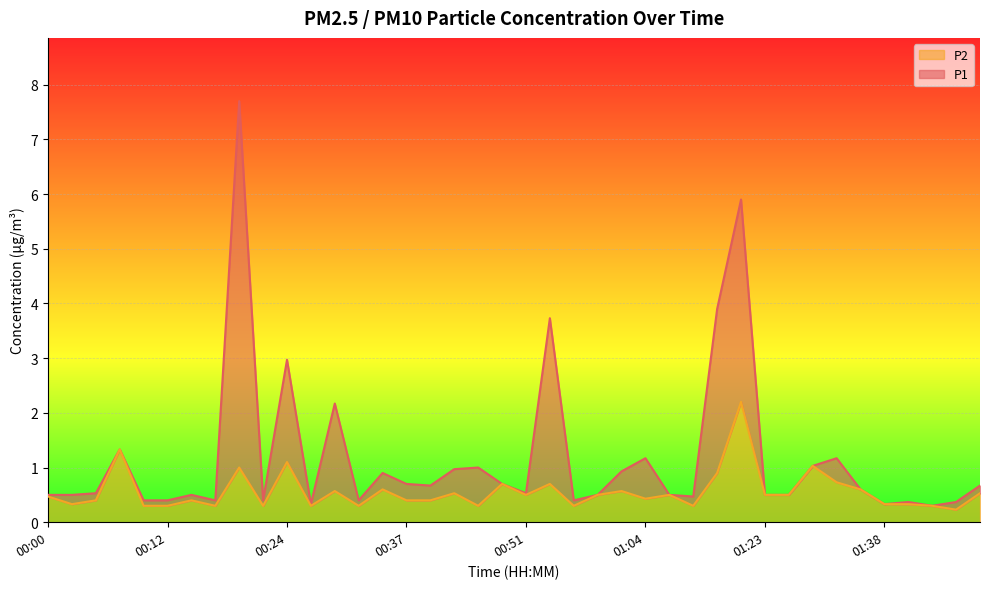

What is the label of the 1st point from the right?

01:48